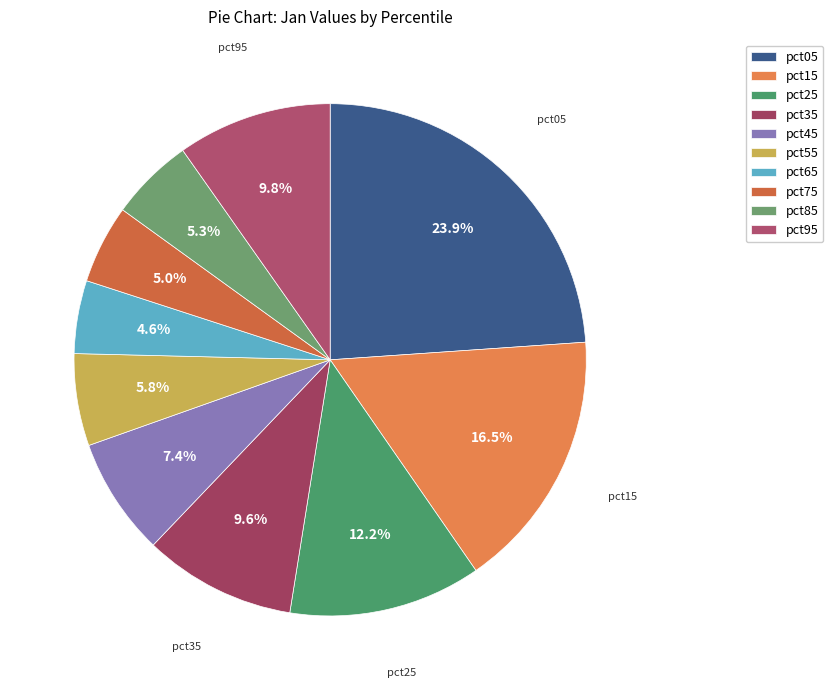

Combined, what portion of the pie is pct55 and pct65?

10.4%